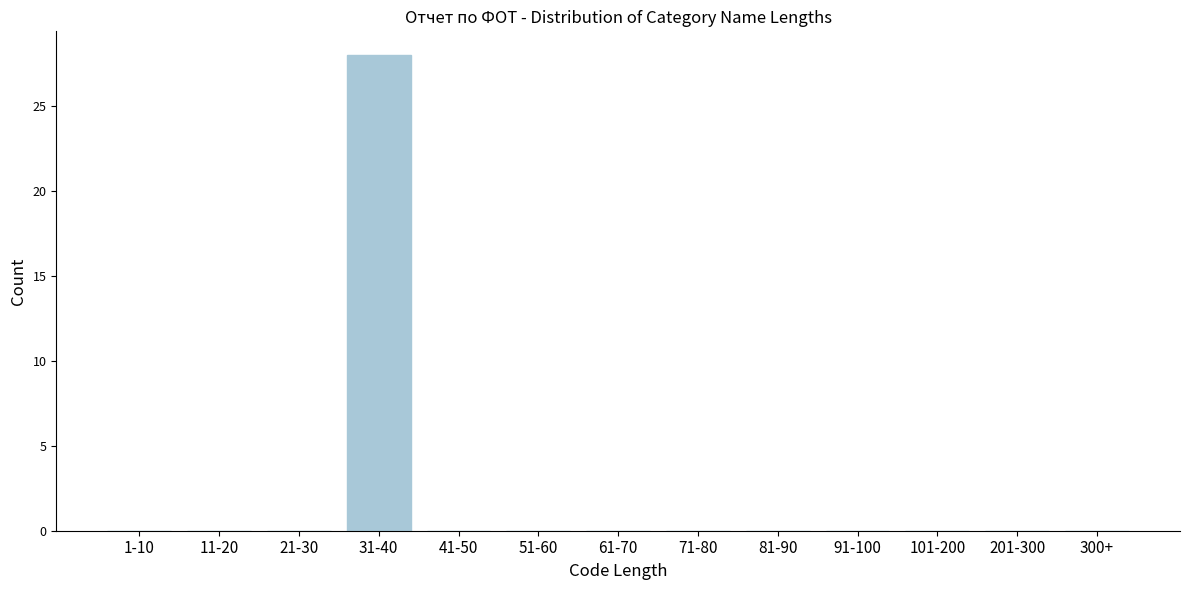

Reading right to left, list all the values displayed in this chart.

300+=0	201-300=0	101-200=0	91-100=0	81-90=0	71-80=0	61-70=0	51-60=0	41-50=0	31-40=28	21-30=0	11-20=0	1-10=0